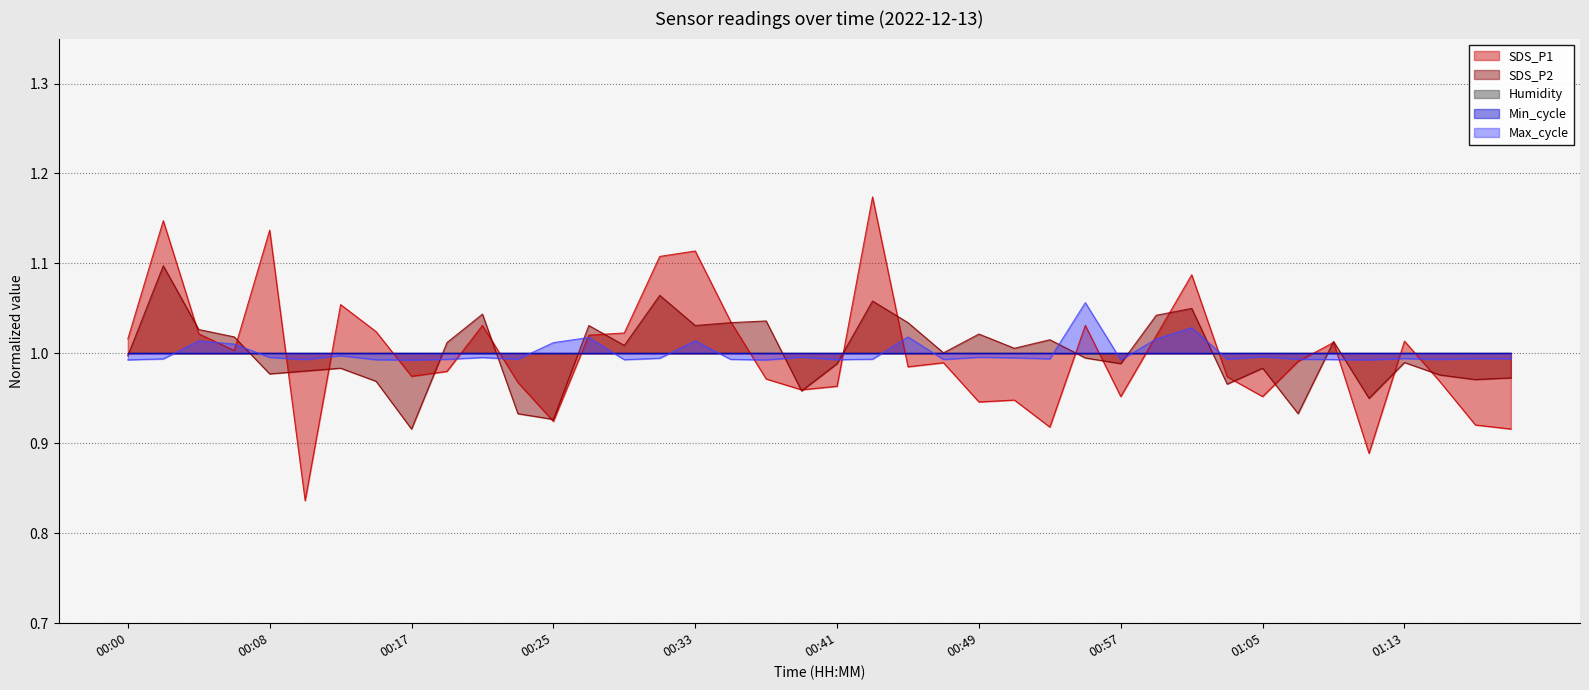

Between 00:25 and 00:43, which series saw the biggest shift?

SDS_P1